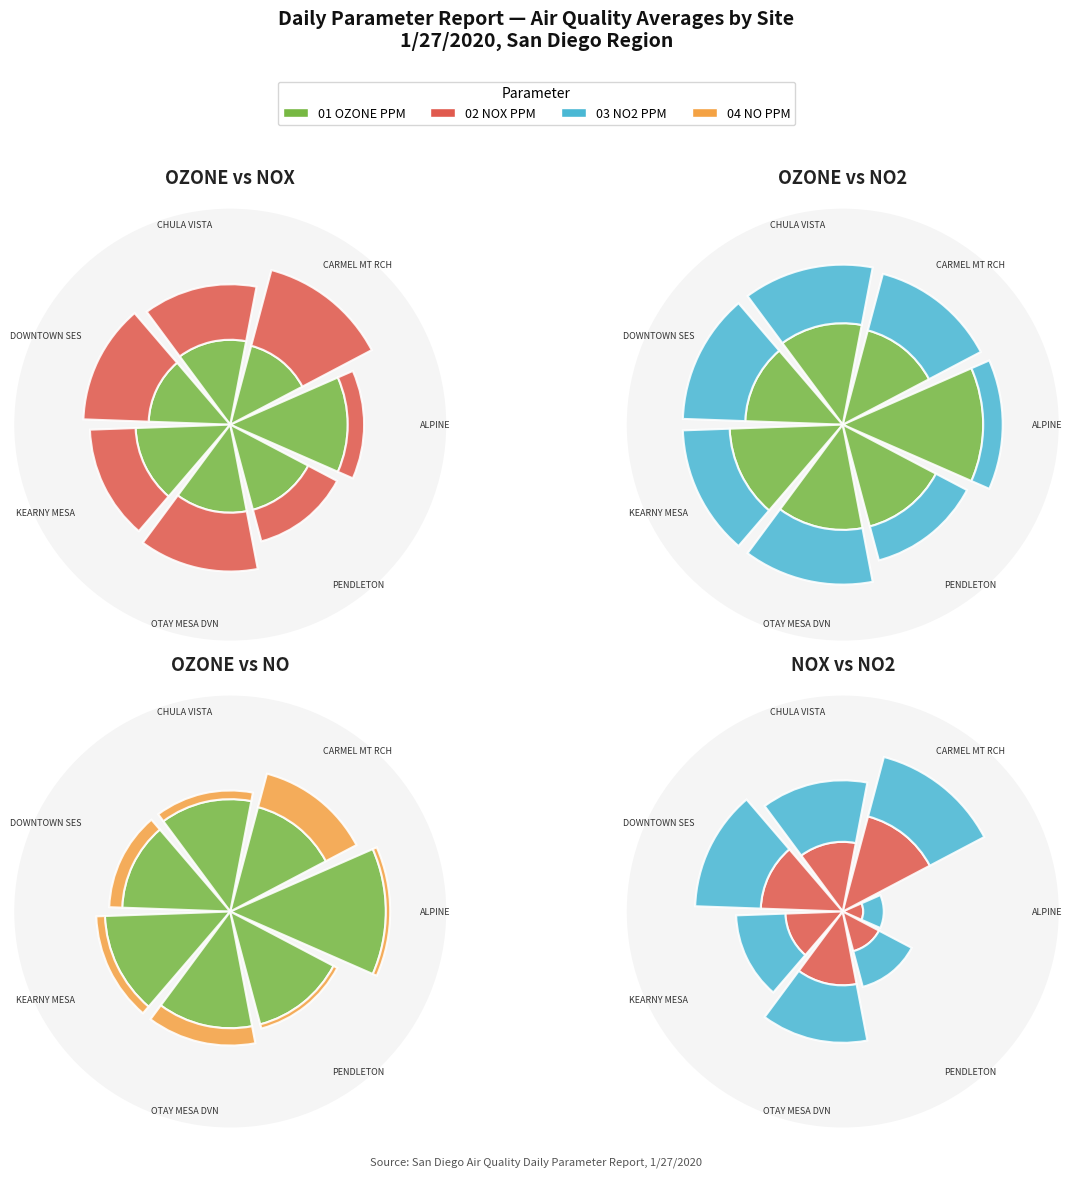

To the nearest percent, what portion does 4 represent?

14%